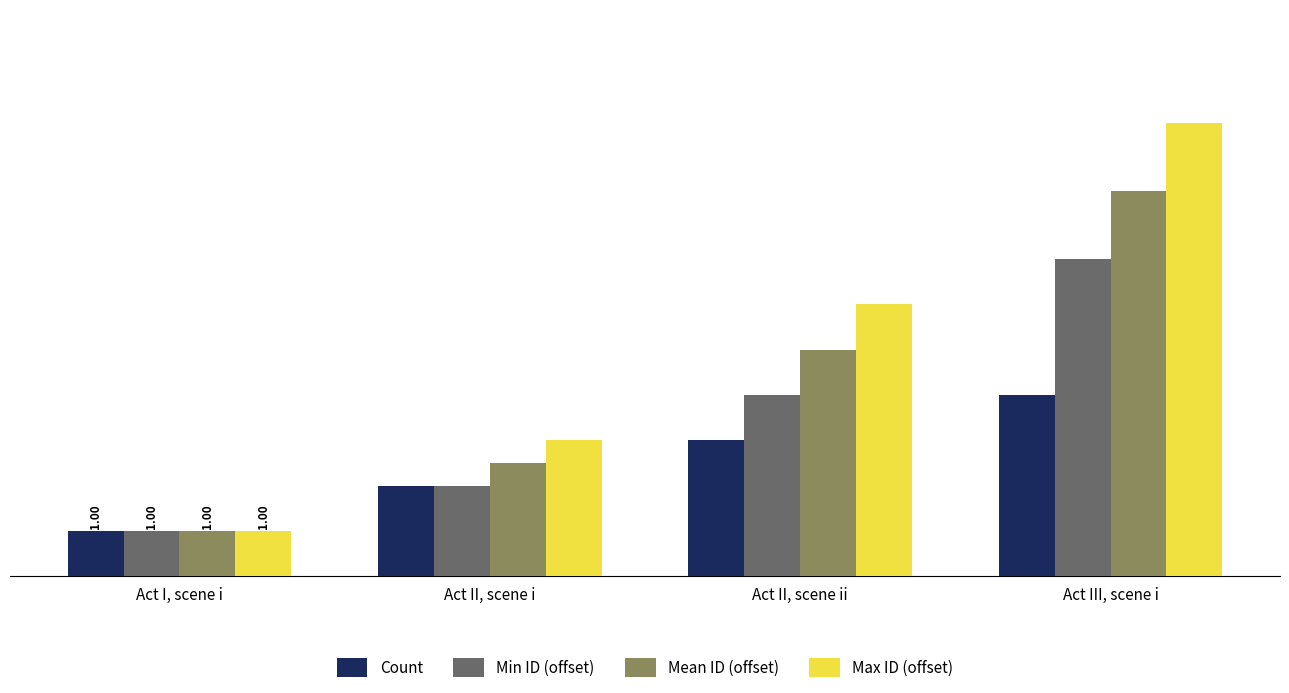

What position from the left is Act III, scene i?

4